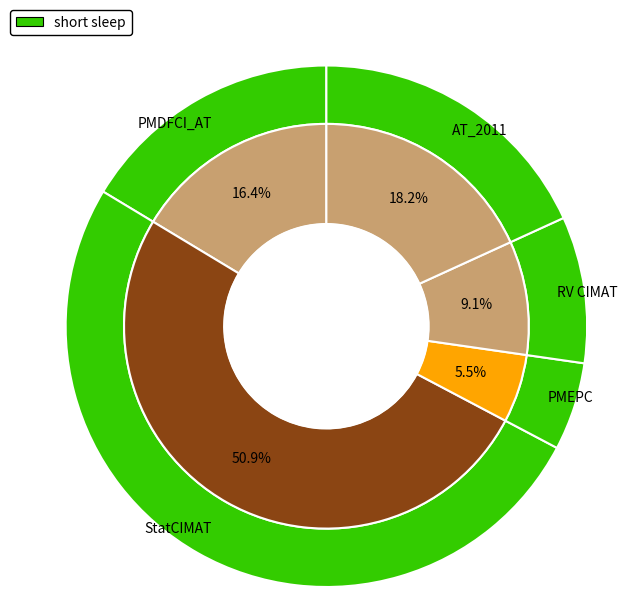

Is there any slice that represents more than half of the pie?

Yes